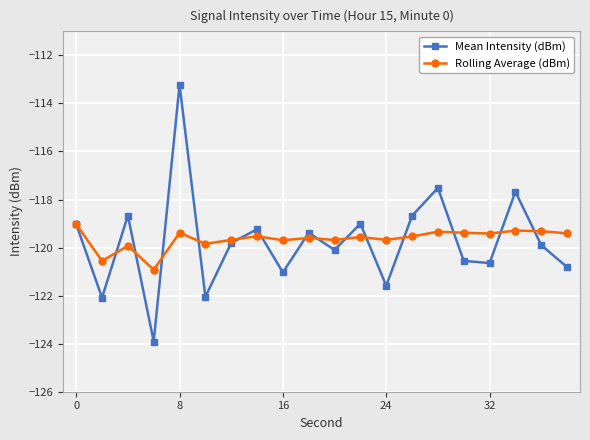

What are all the series names shown in the legend?

Mean Intensity (dBm), Rolling Average (dBm)